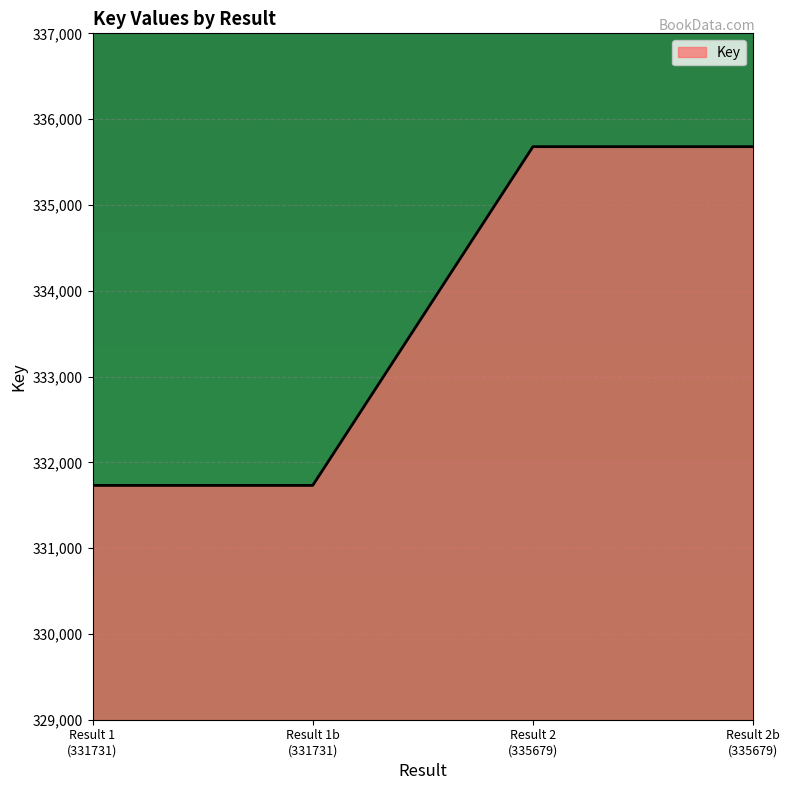

True or false: there are more than 2 points higher than both neighbors.

False